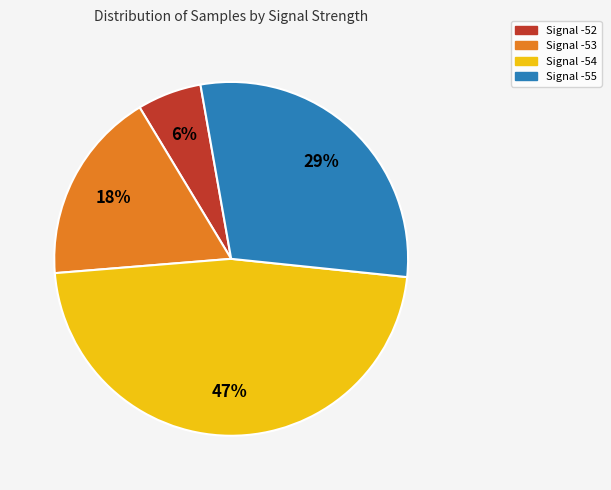

To the nearest percent, what is the difference between the largest and smallest slice percentages?

41%